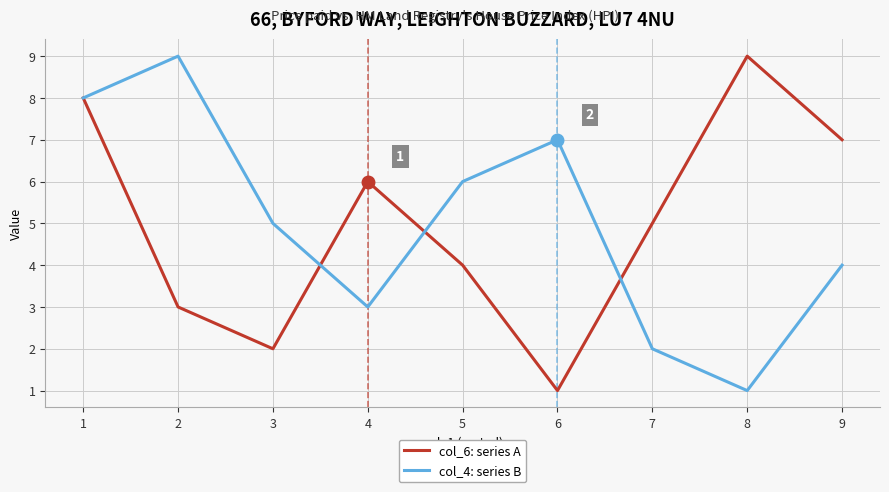

True or false: col_6: series A has a value of 1 at 3.

False